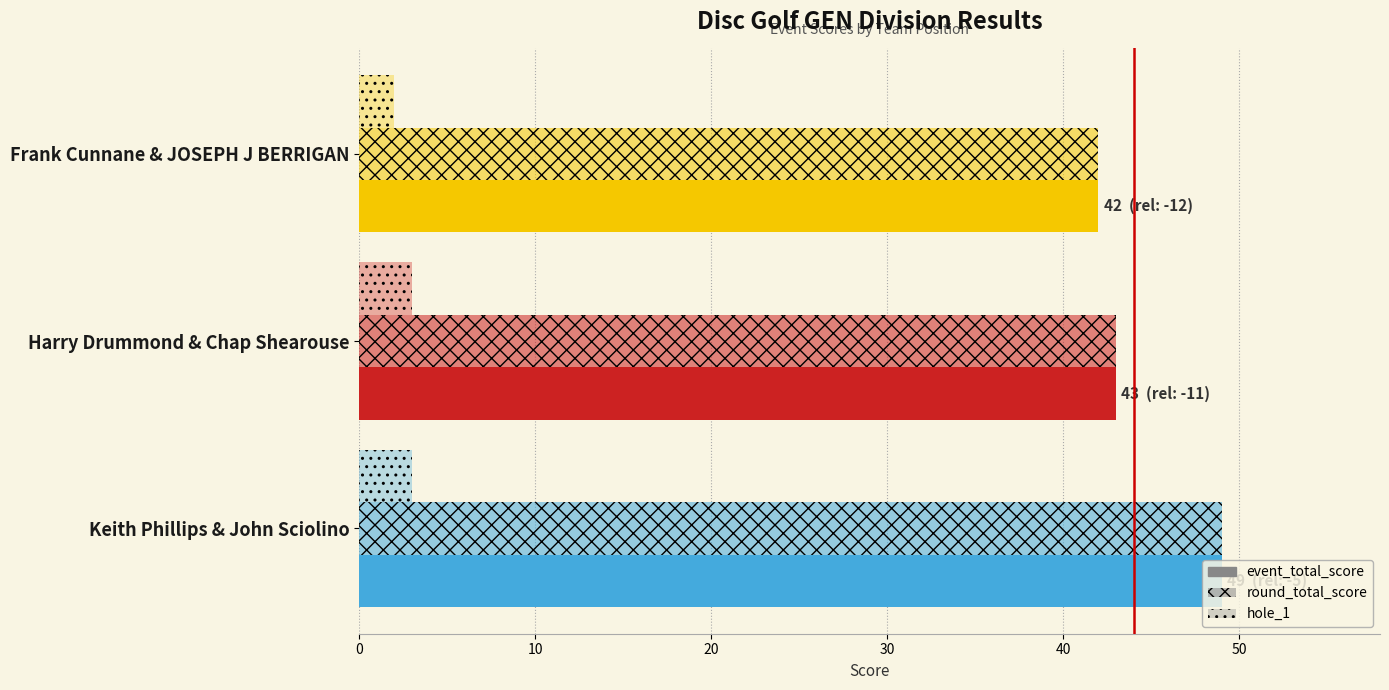

Reading right to left, transcribe all the data shown in this chart.

event_total_score: 49	43	42
round_total_score: 49	43	42
hole_1: 3	3	2